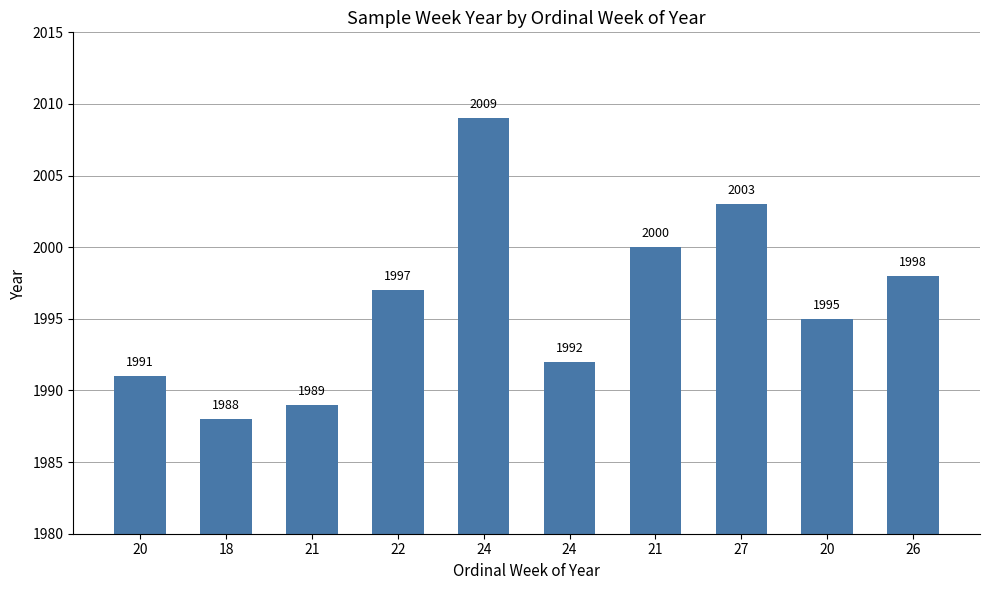

Are the bars horizontal?

No